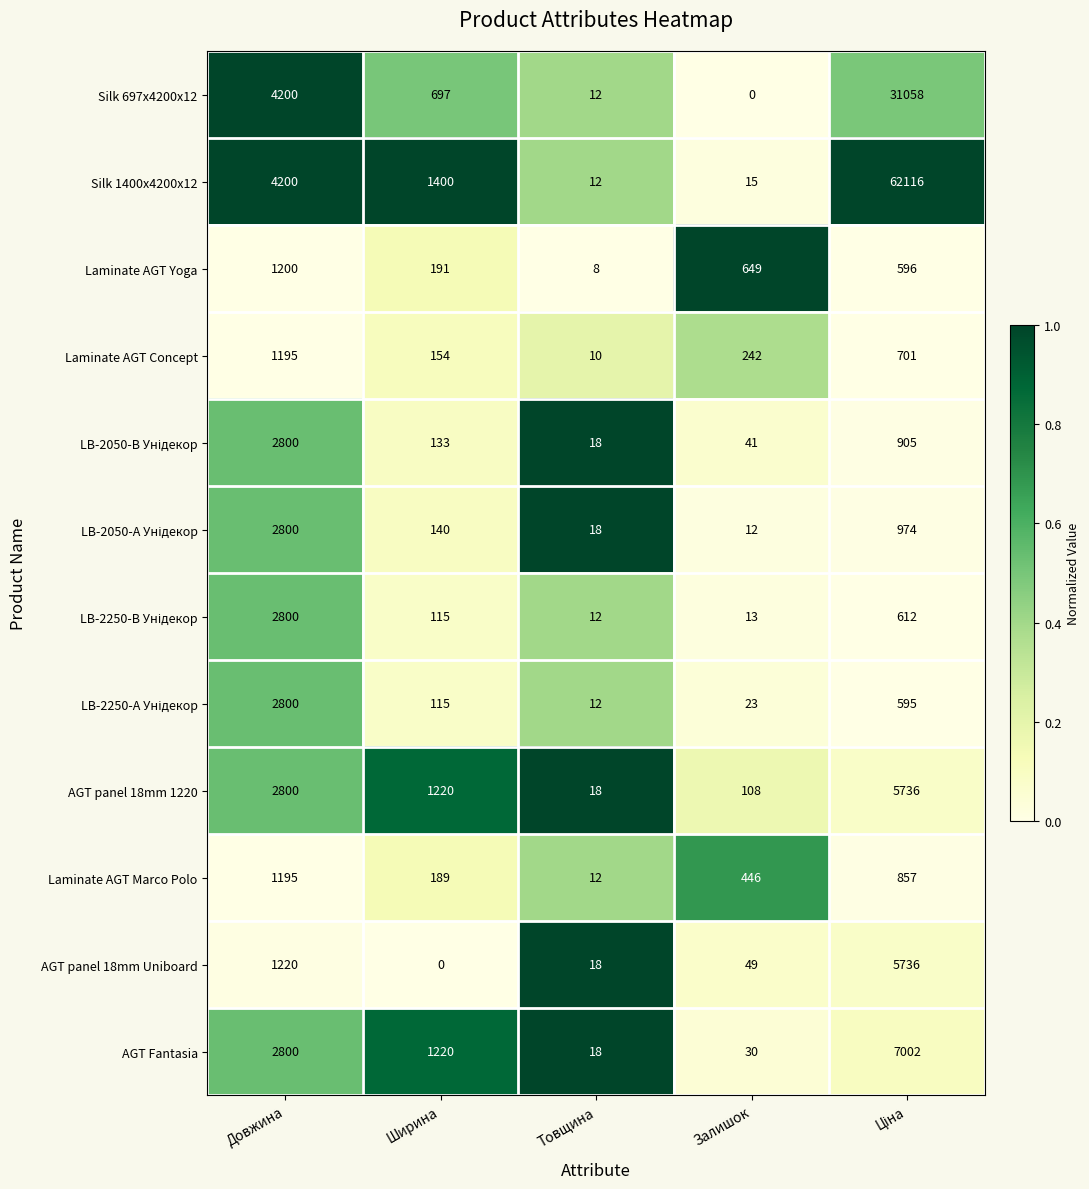

The value of AGT panel 18mm Uniboard at Залишок is 49. True or false?

True